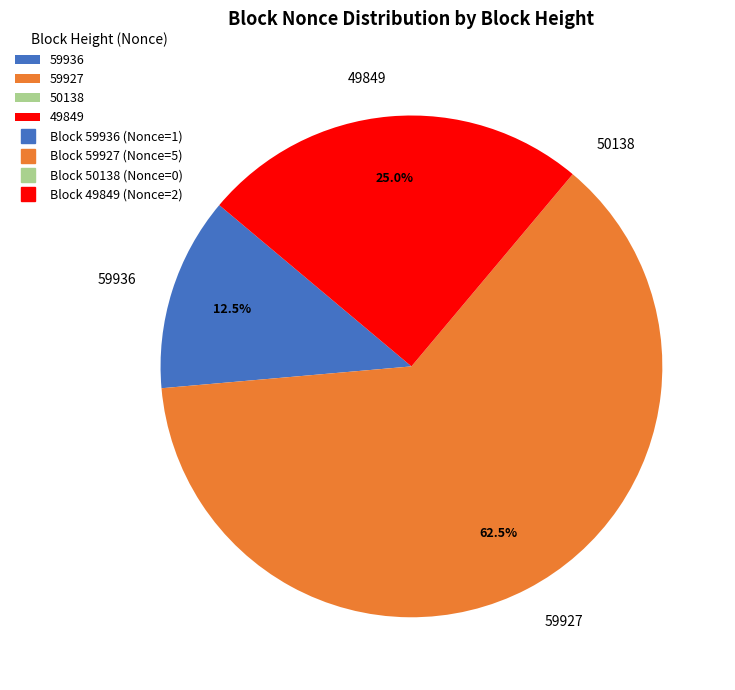

What is the largest slice in the pie chart?

59927